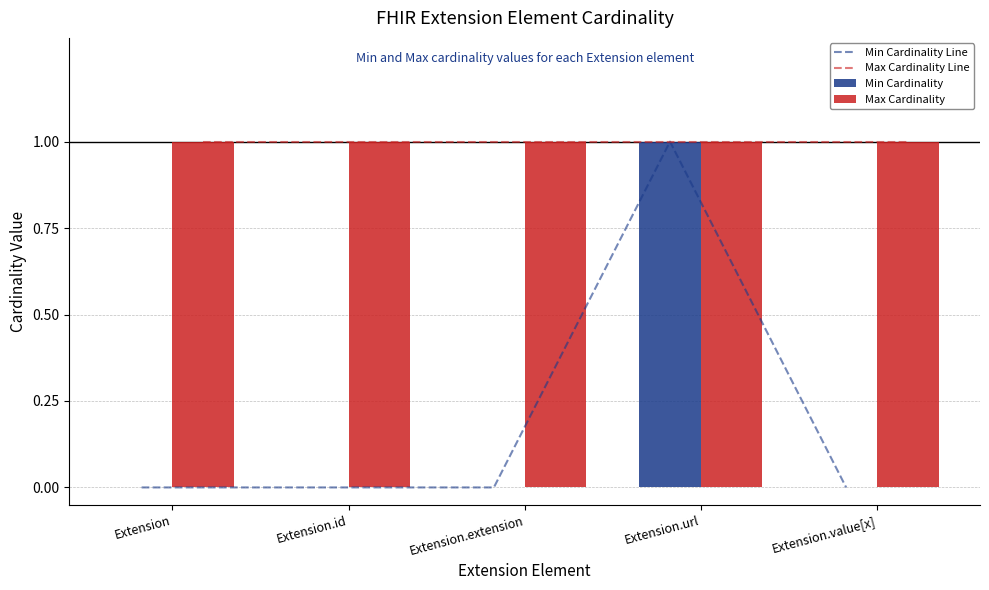

How many distinct data groups are displayed?

4